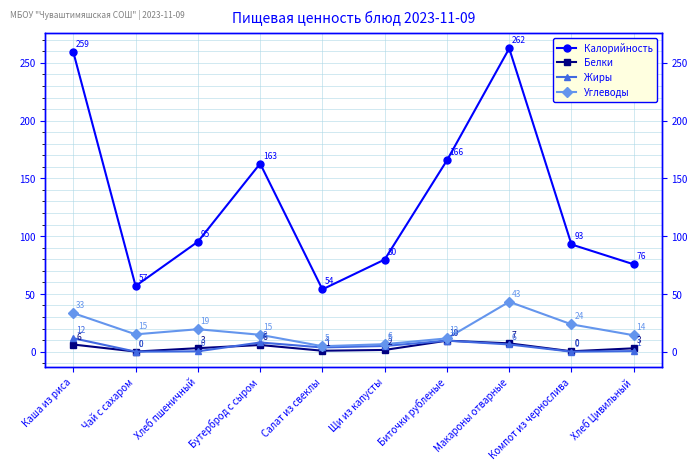

In Жиры, how many points are lower than both neighbors (excluding endpoints)?

3